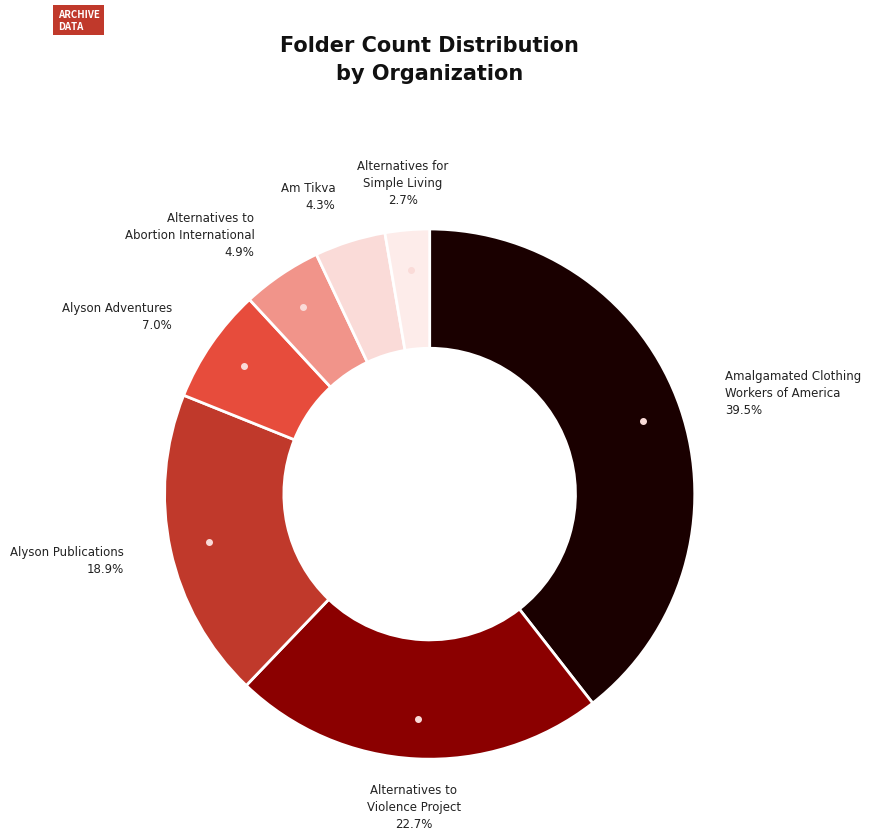

How many segments does this pie chart have?

7